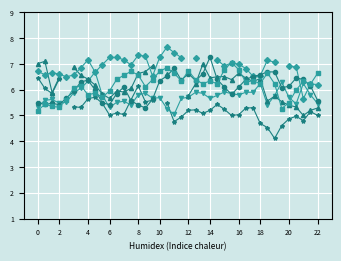

True or false: 8.365 has a value of 6.2 at 06:10.

True